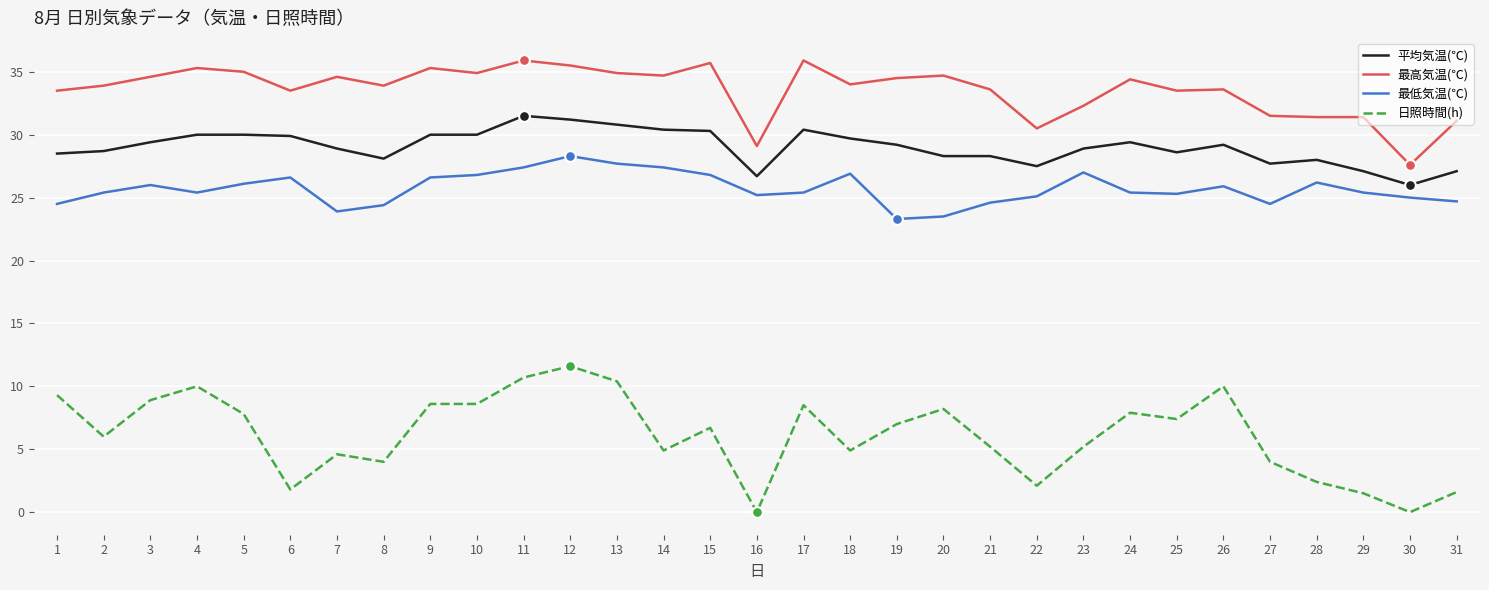

Which series has the largest total across all categories?

最高気温(℃)